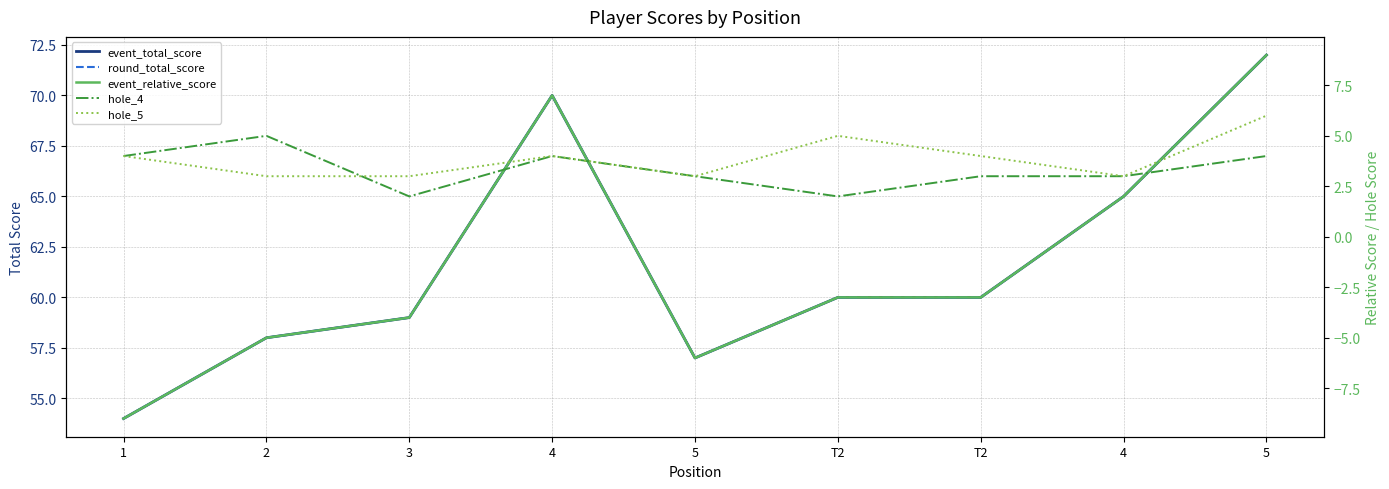

What is the spread (max minus min) of values at 2?

63